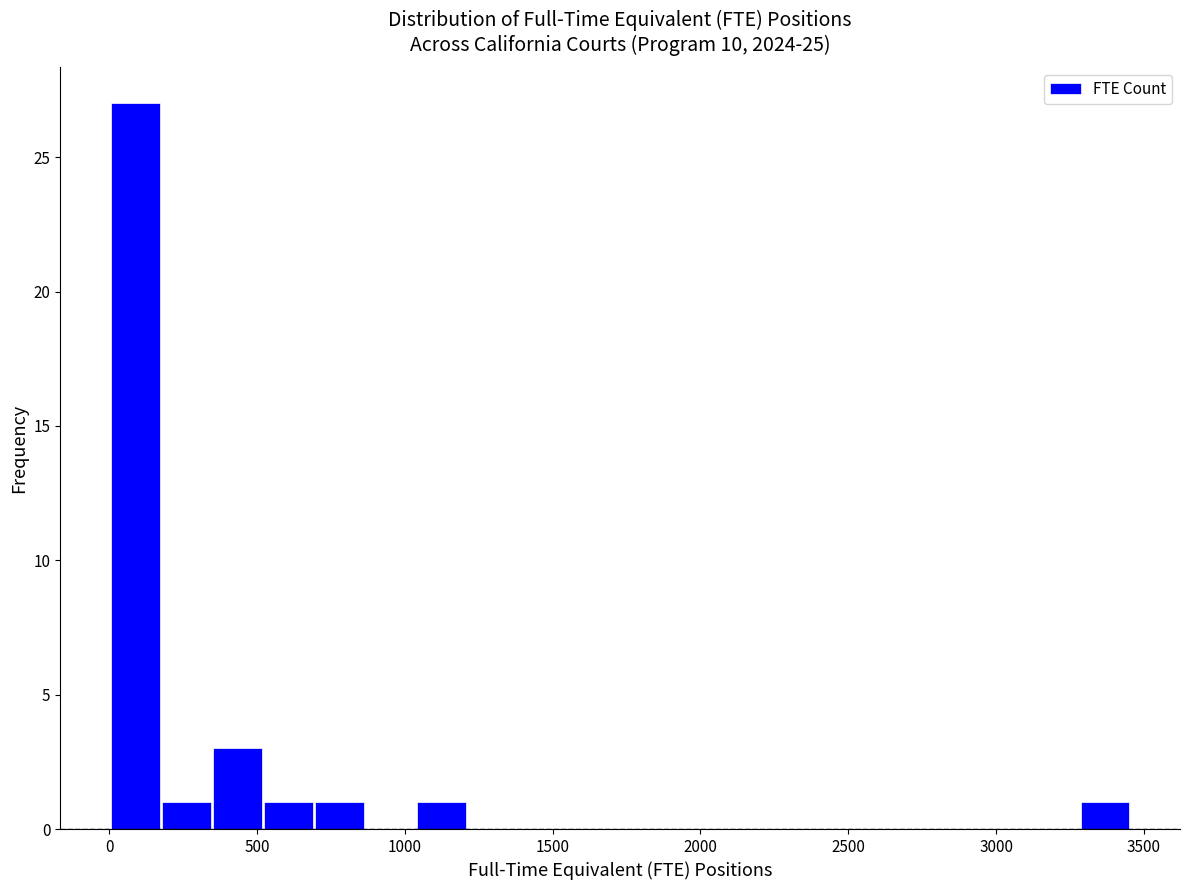

Around what value on the x-axis is the tallest bar? Give the approximate position of its centre, as read against the axis.

100